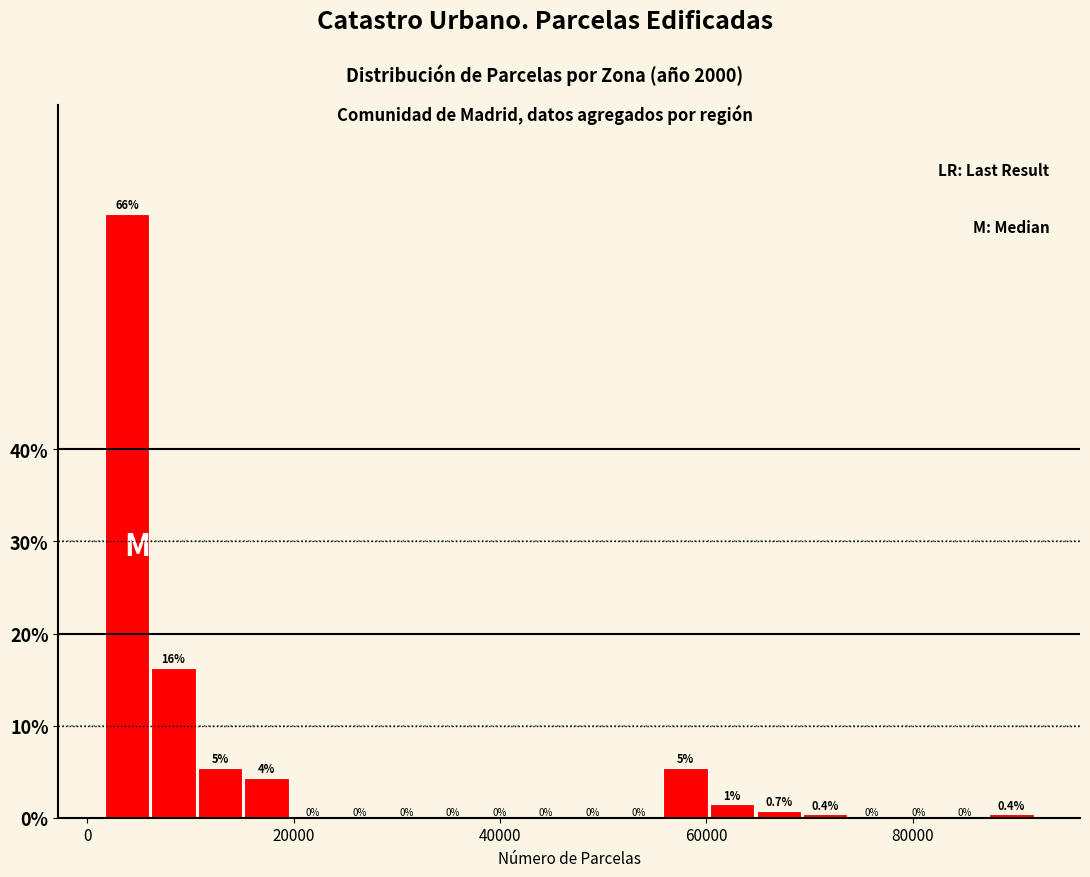

Around what value on the x-axis is the tallest bar? Give the approximate position of its centre, as read against the axis.

4000